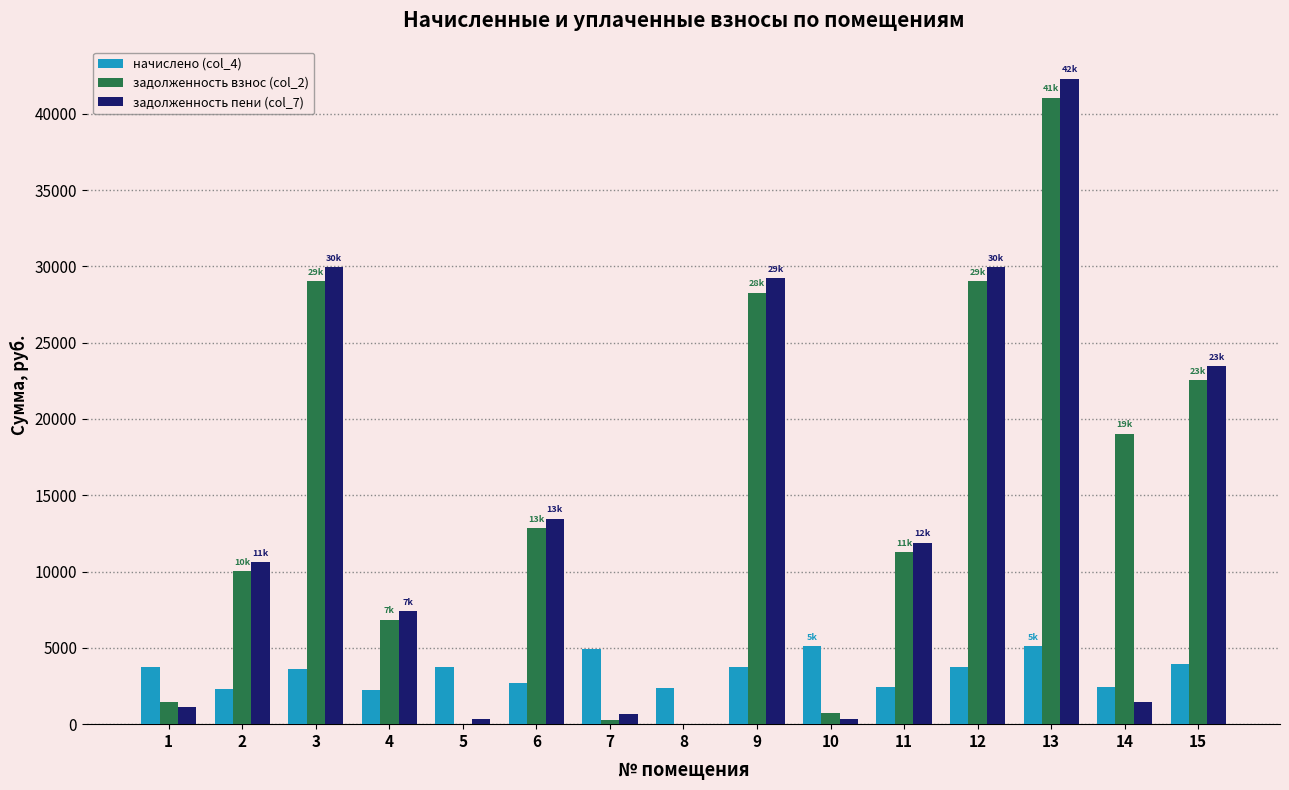

What is the average value of the начислено (col_4) series?

3471.3